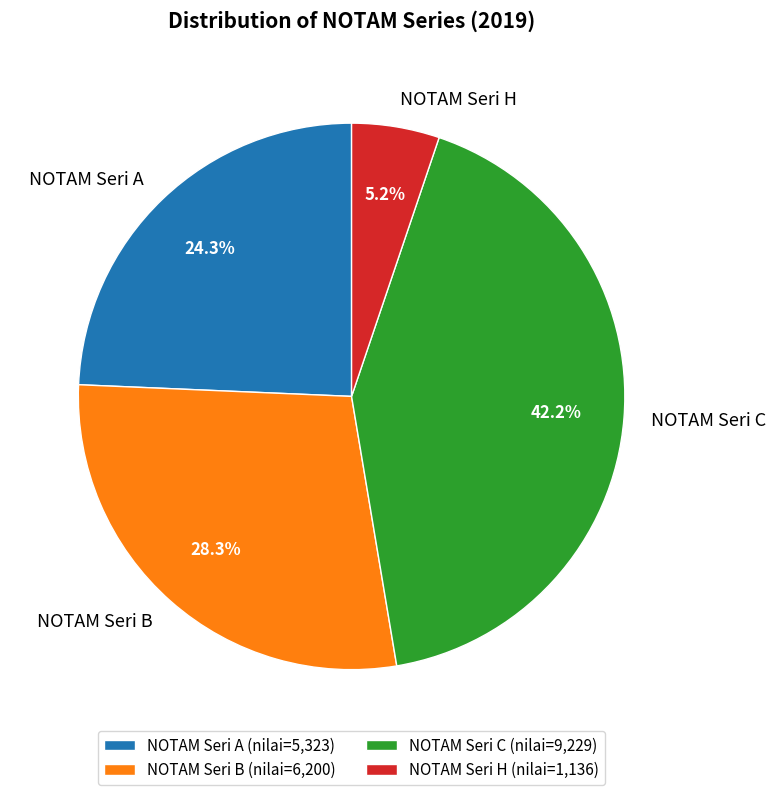

Which slice is the largest?

NOTAM Seri C